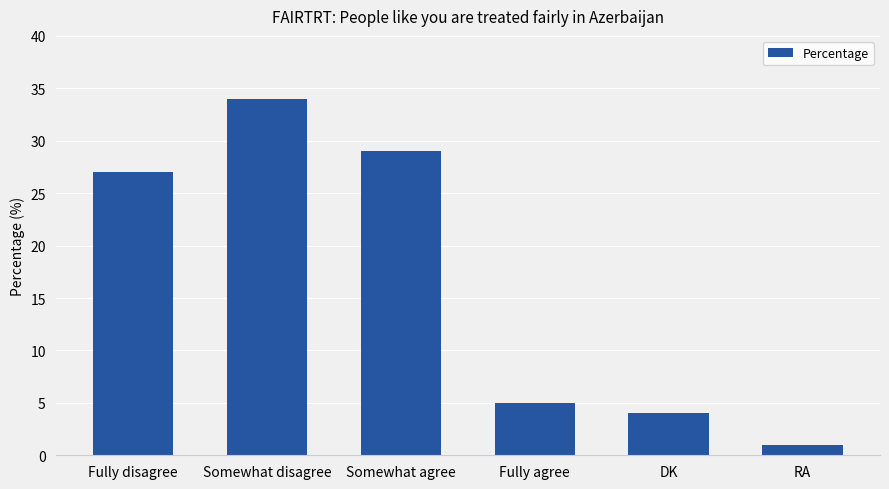

Reading right to left, what are all the values shown in this chart?

RA=1	DK=4	Fully agree=5	Somewhat agree=29	Somewhat disagree=34	Fully disagree=27